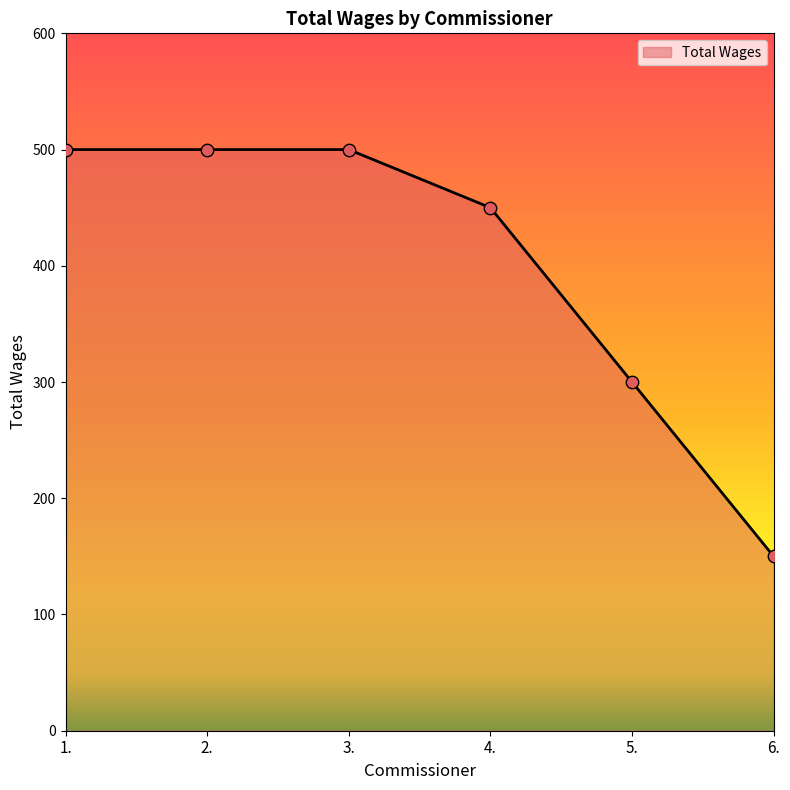

What is the change in value from 1. to 6.?

-350